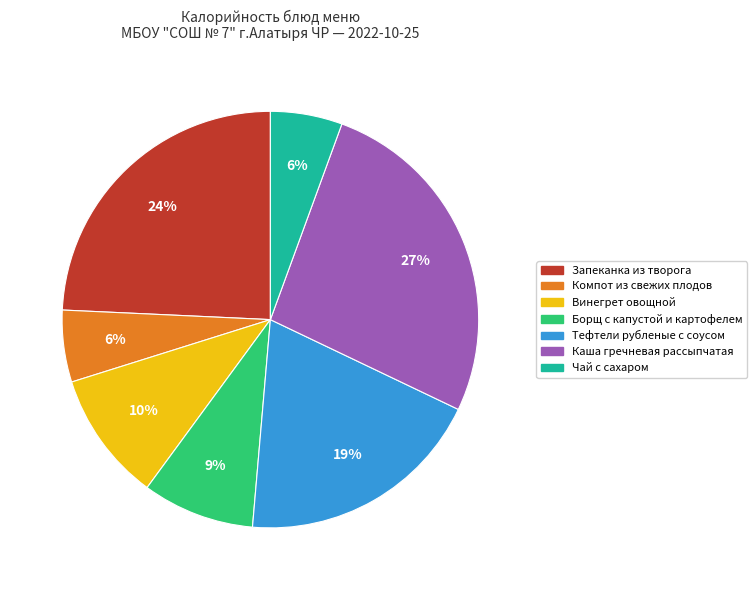

To the nearest percent, what is the average slice percentage?

14%